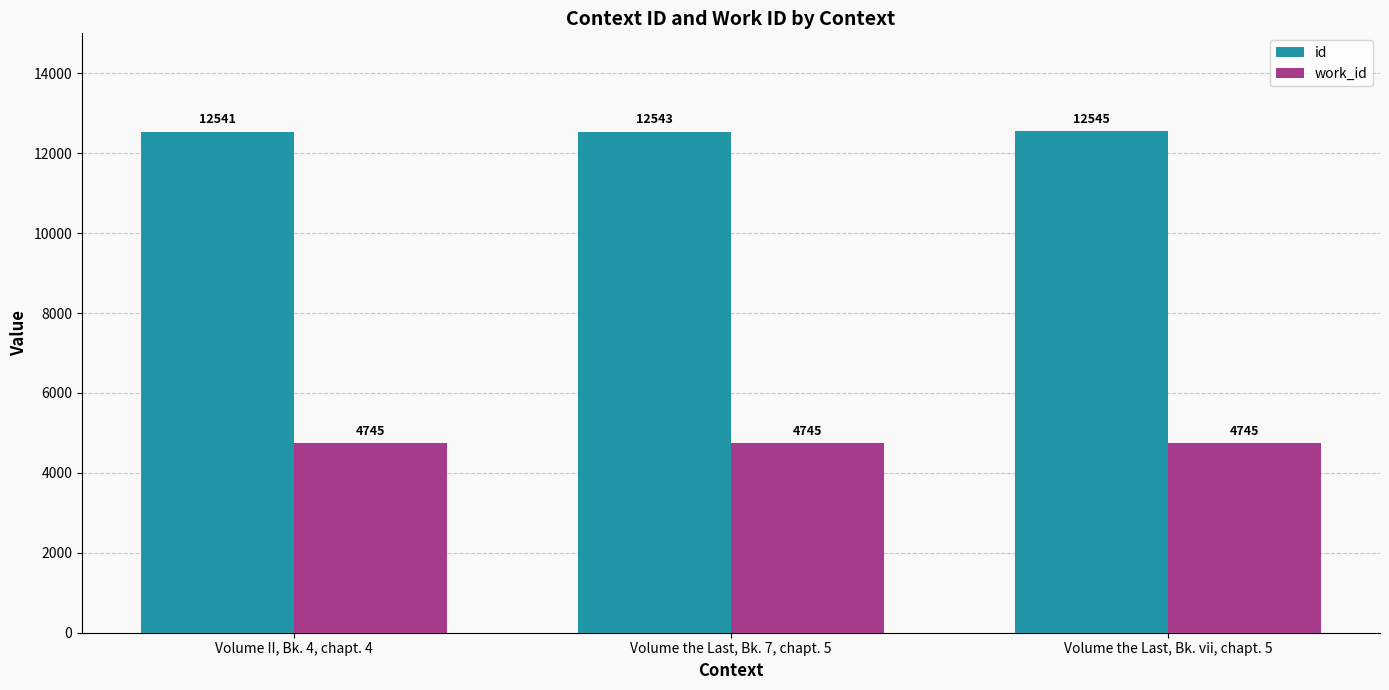

How many series are shown in this chart?

2